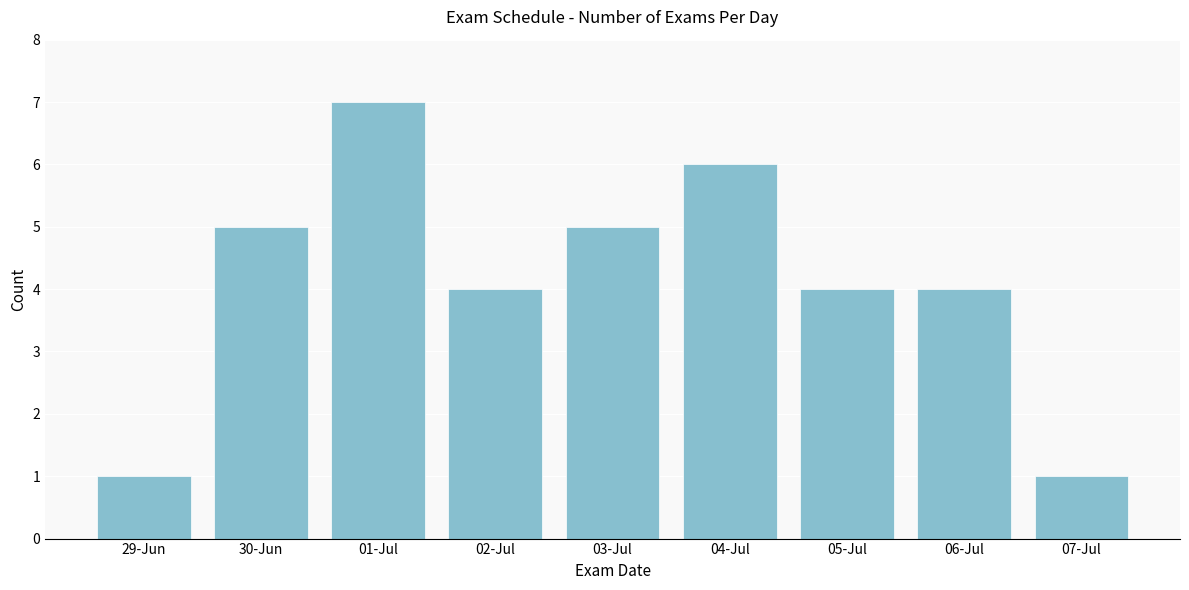

Reading right to left, list all the values displayed in this chart.

1	4	4	6	5	4	7	5	1